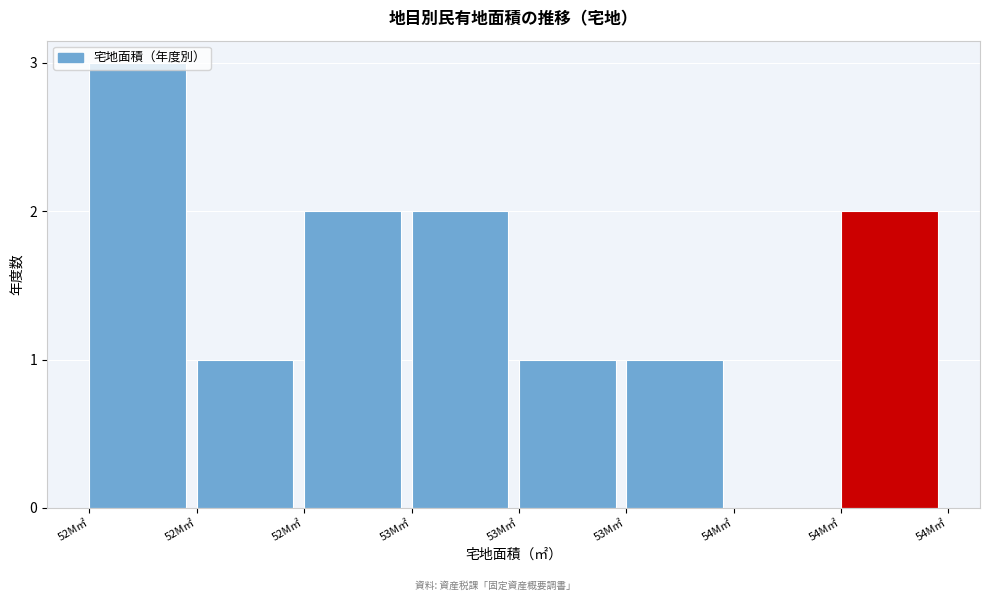

How many positive values are there?

7